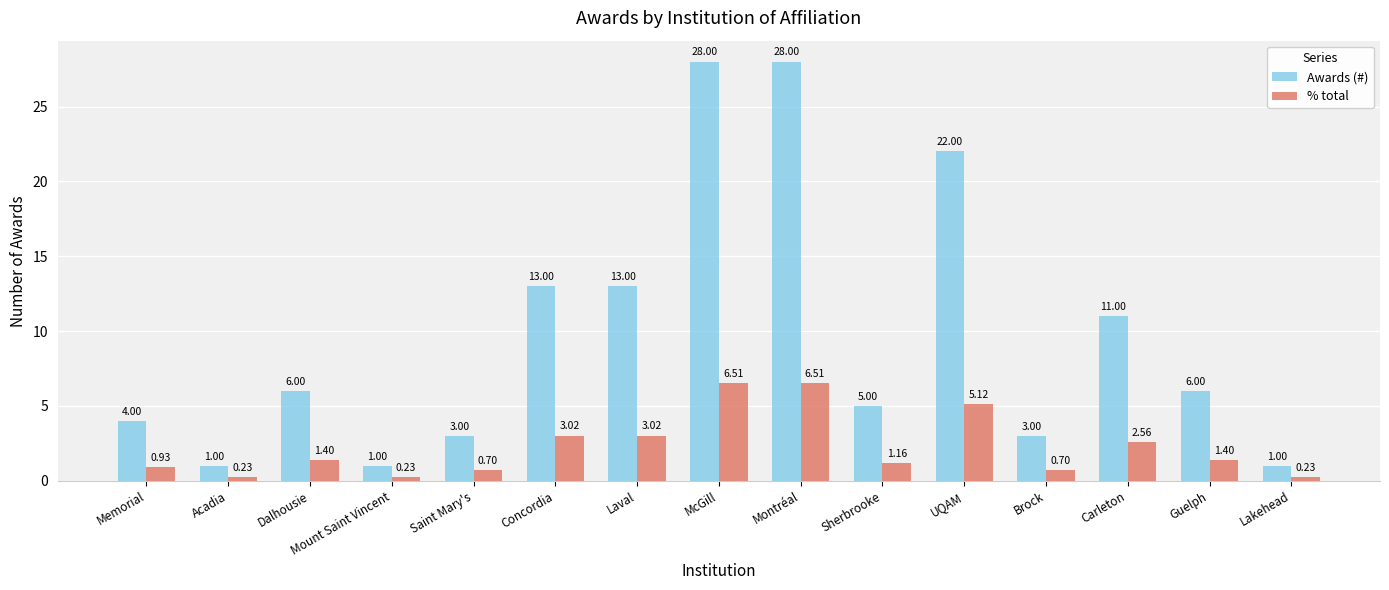

What is the total value across all series at UQAM?

27.1